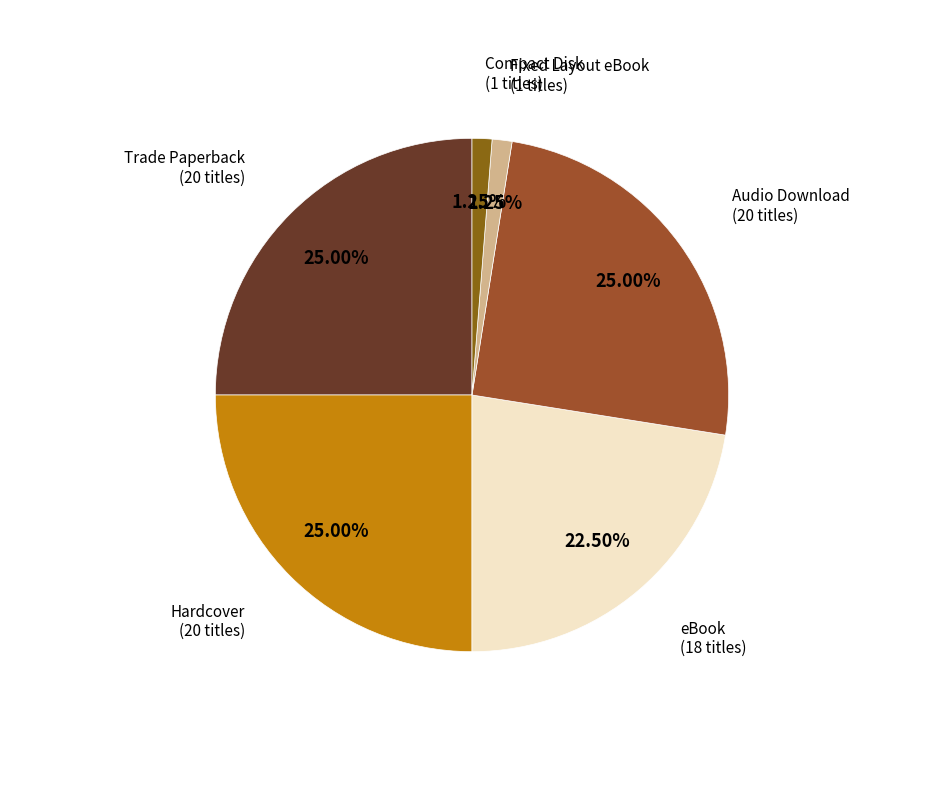

How many slices are in this pie chart?

6